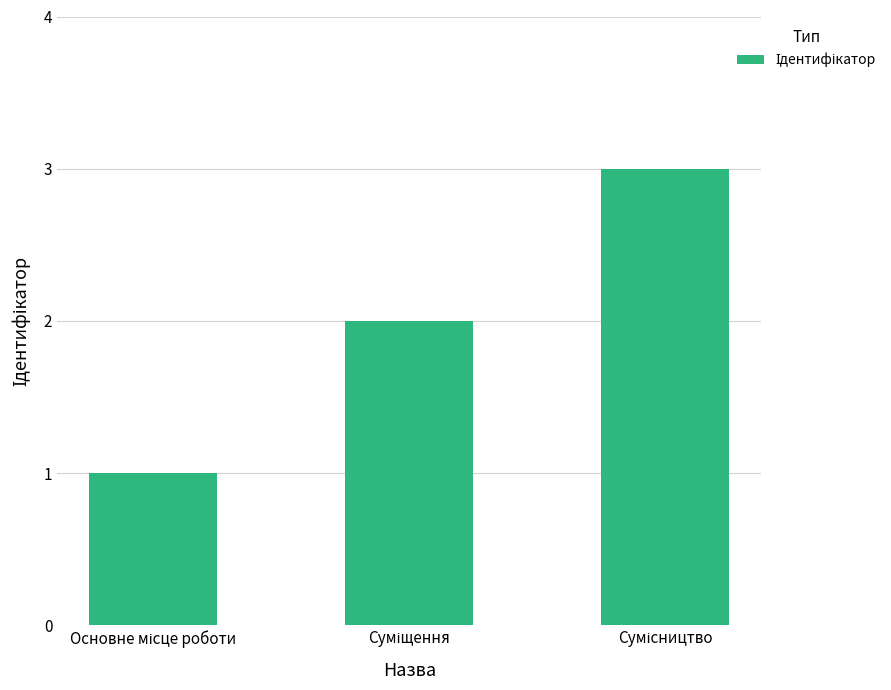

What is the maximum value shown in the chart?

3